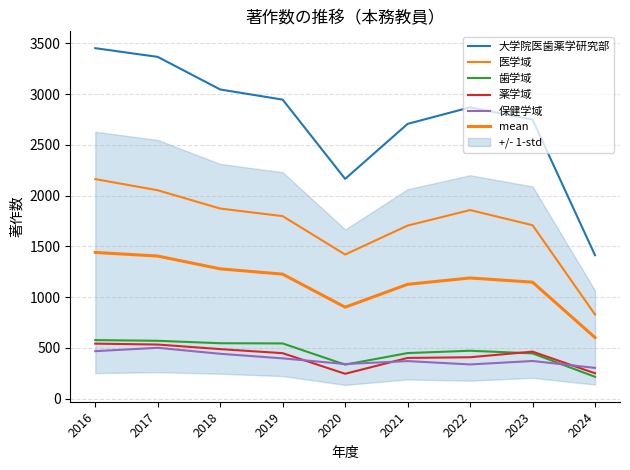

What are all the series names shown in the legend?

大学院医歯薬学研究部, 医学域, 歯学域, 薬学域, 保健学域, mean